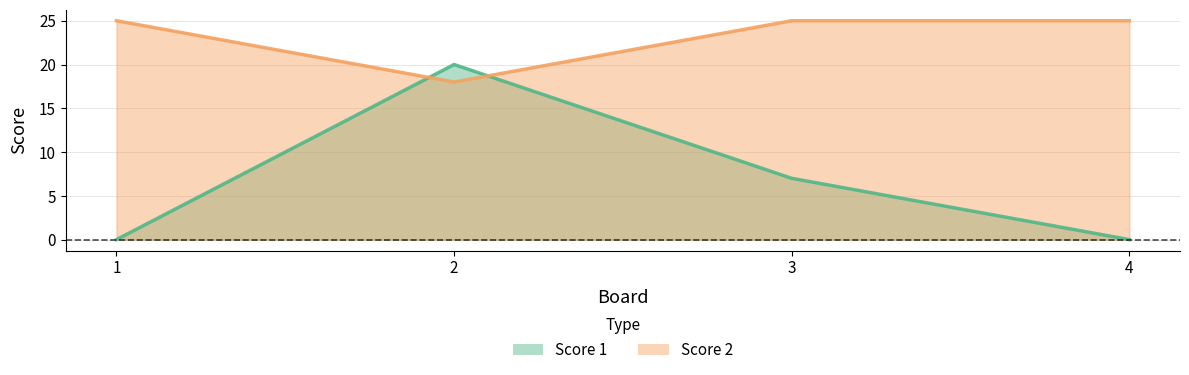

Which series has the widest spread of values?

Score 1